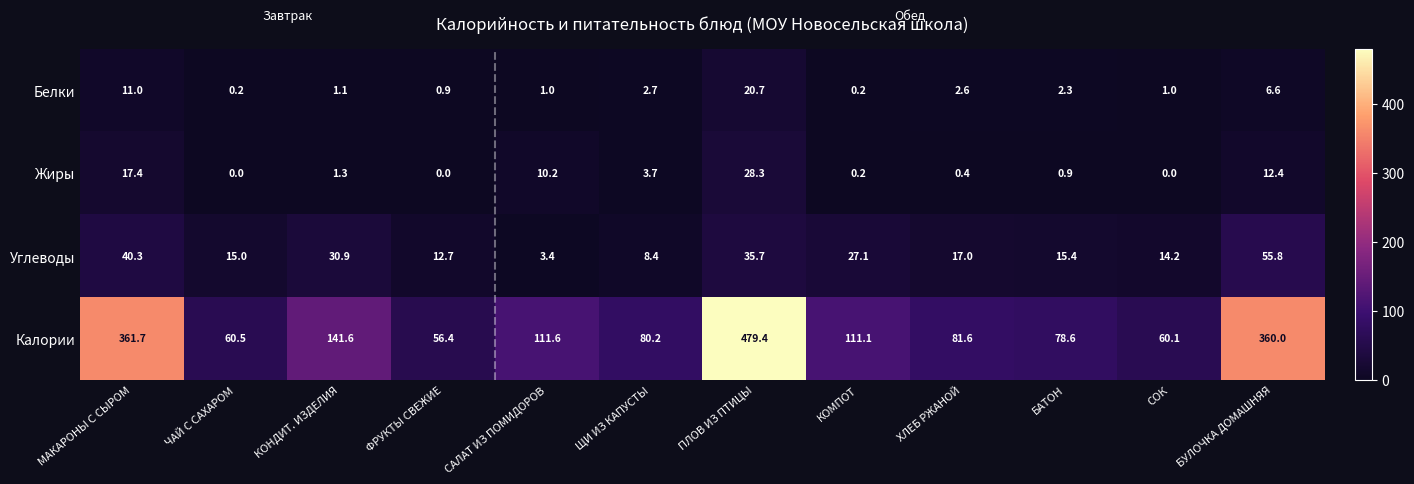

What is the sum of all Углеводы values?

275.9